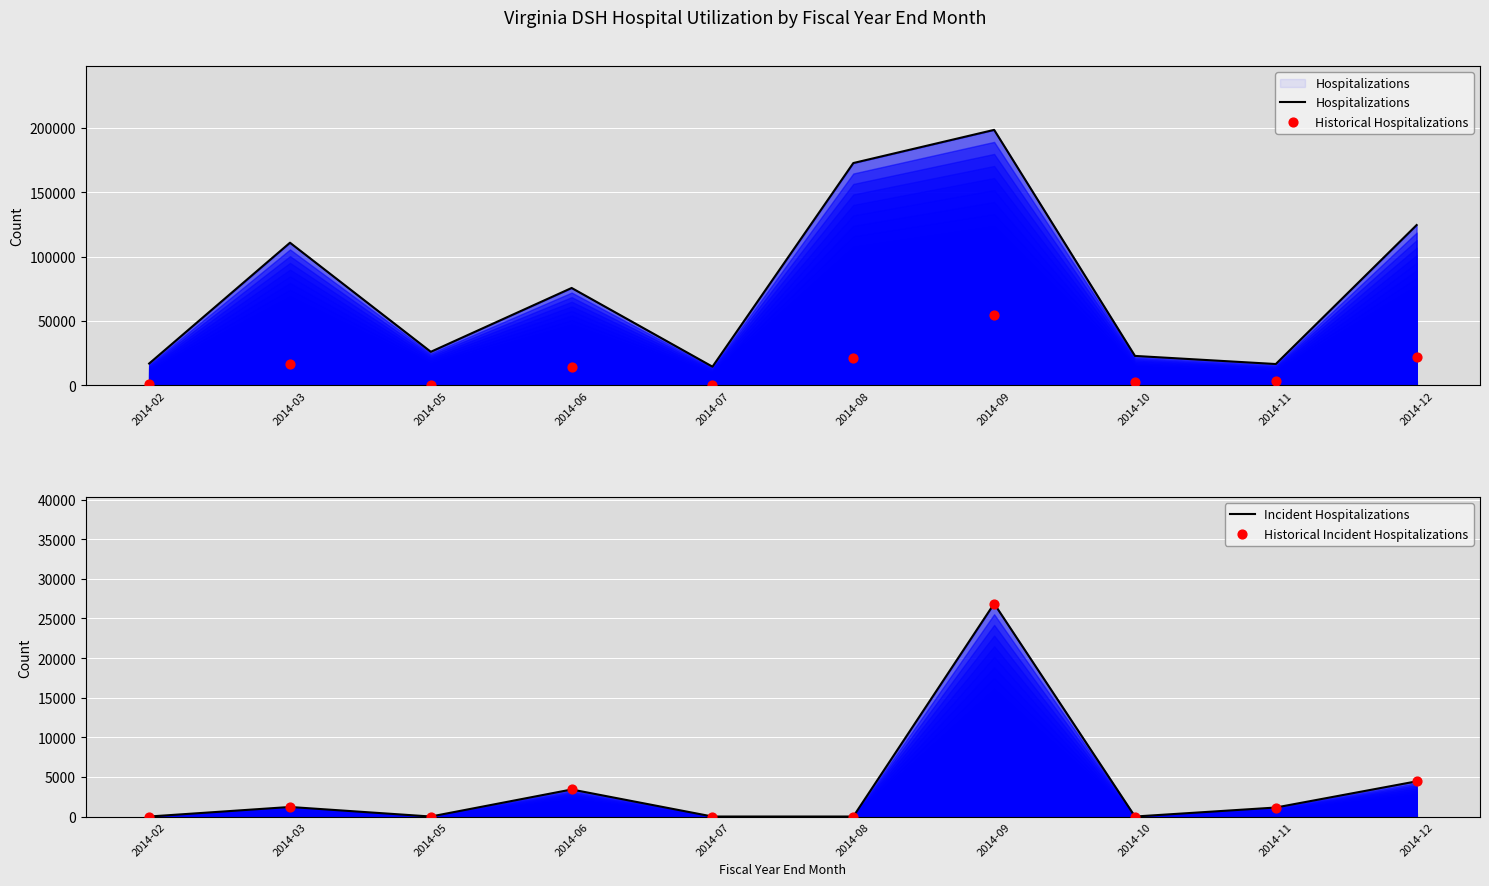

Is the value of Incident Hospitalizations at 2014-05 greater than the value of Historical Incident Hospitalizations at 2014-12?

No